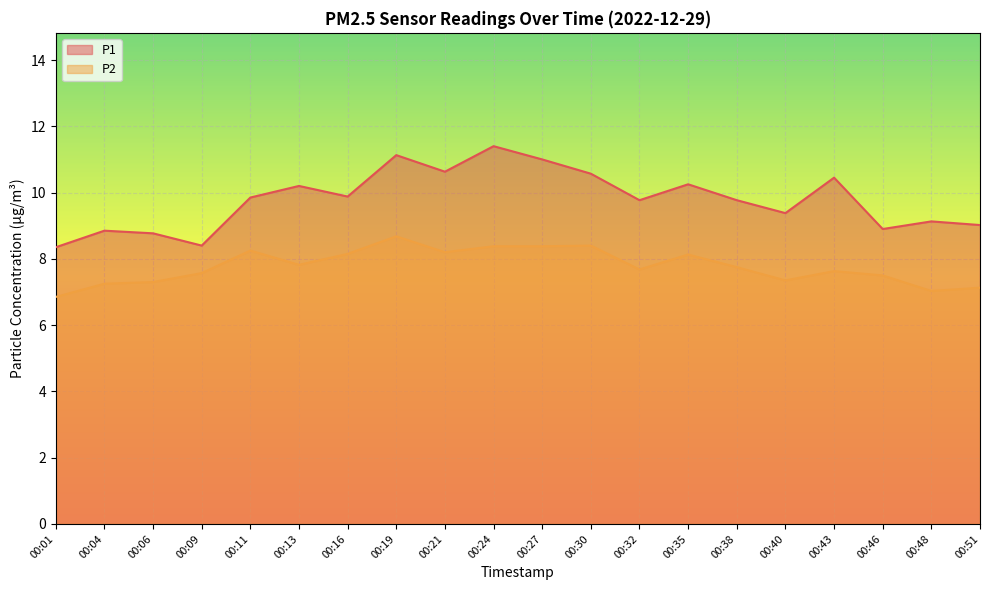

What is the sum of the P1 values at 00:35 and 00:13?

20.4